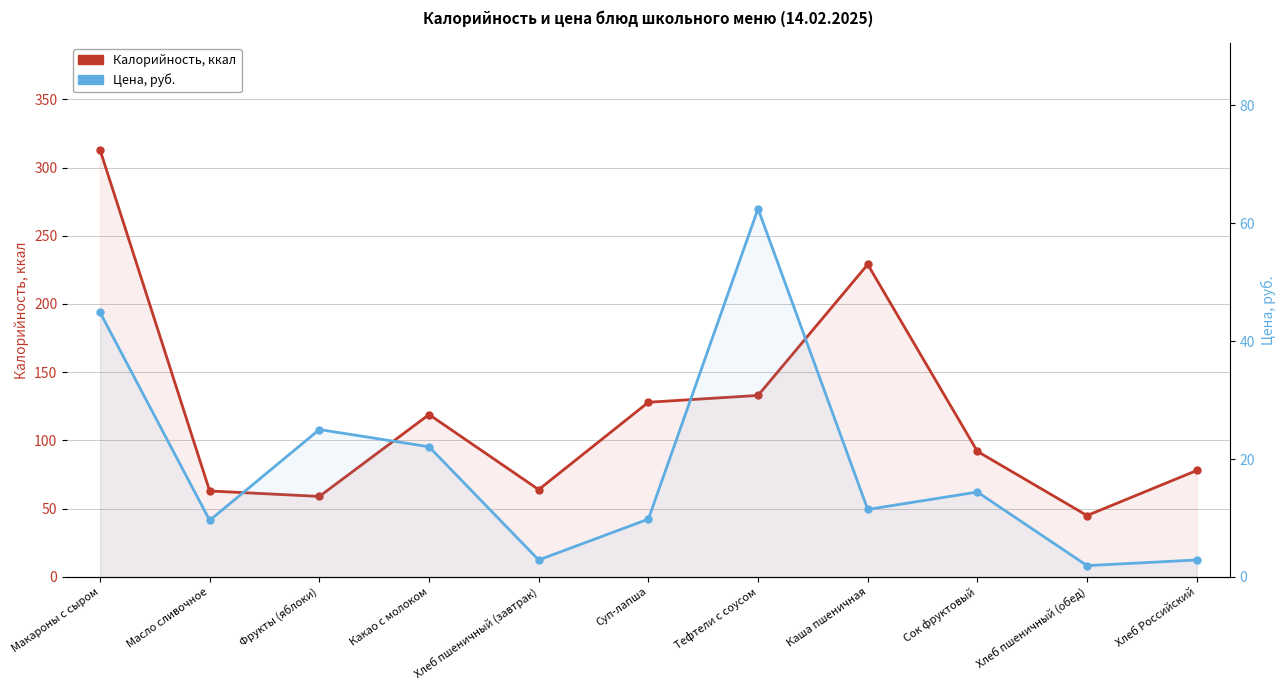

What is the difference between the Цена, руб. values at Хлеб Российский and Хлеб пшеничный (обед)?

1.0